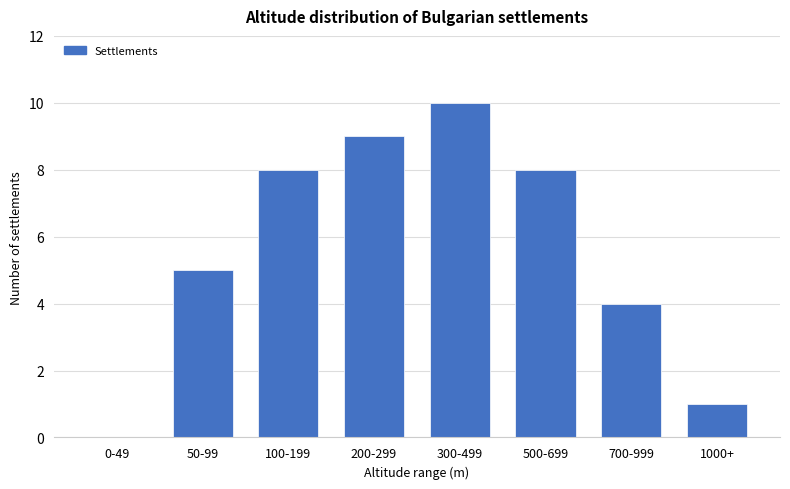

Which has a higher value, 100-199 or 1000+?

100-199